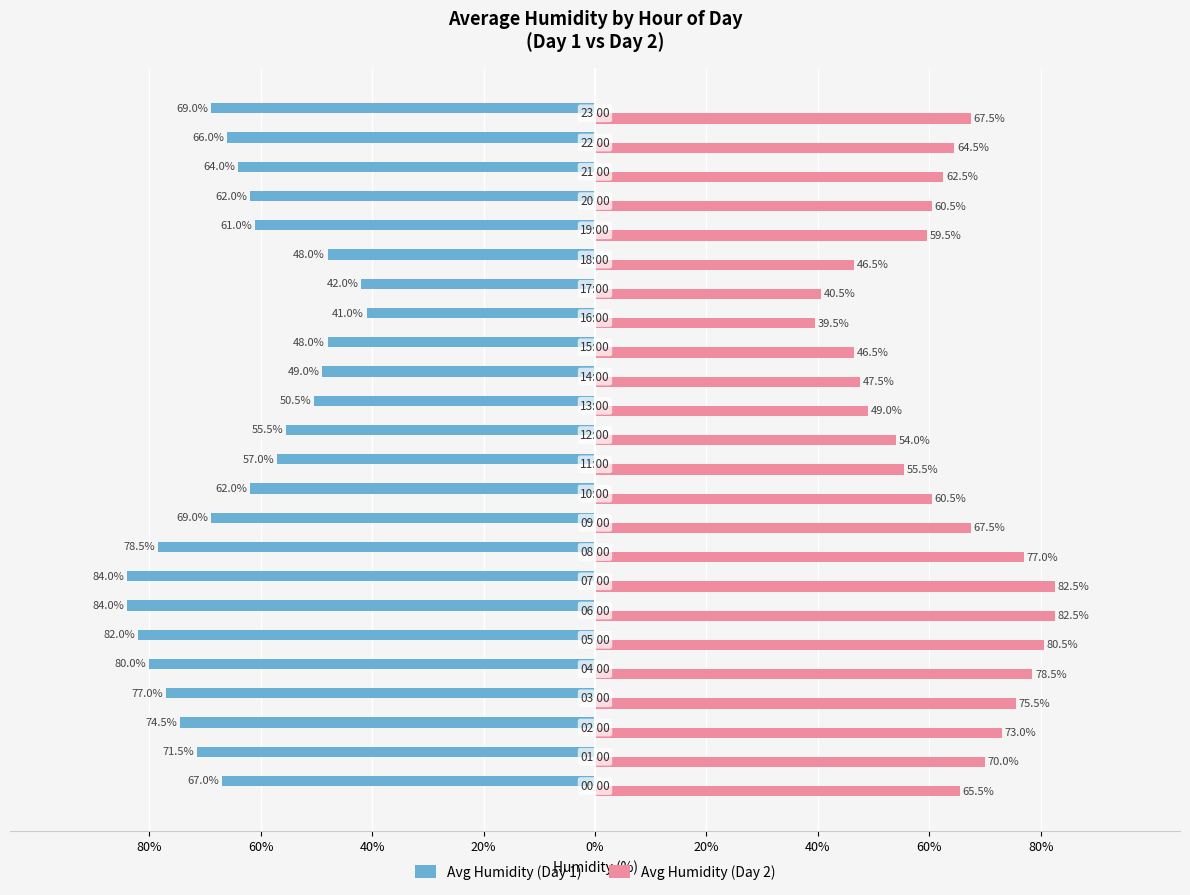

What are all the series names shown in the legend?

Avg Humidity (Day 1), Avg Humidity (Day 2)